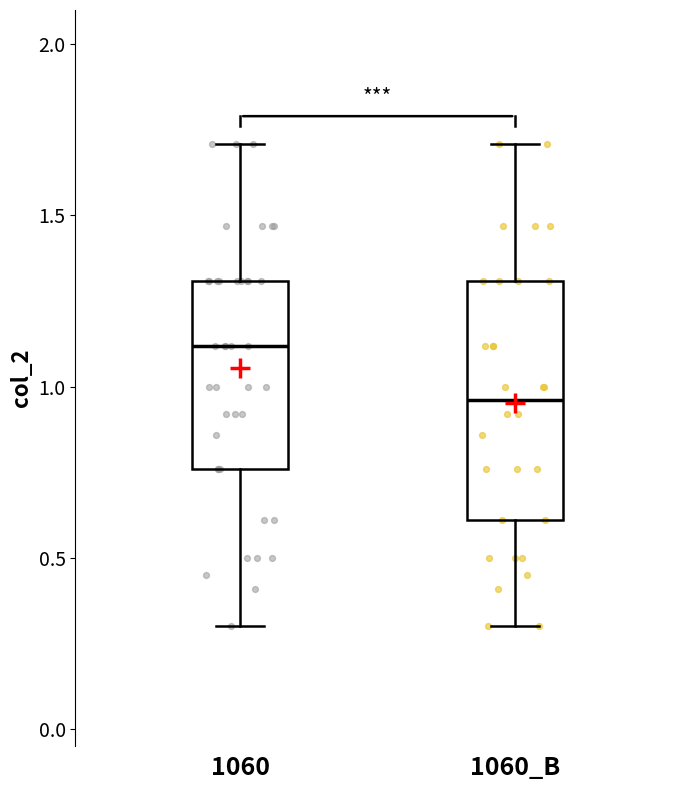

Reading left to right, transcribe this box plot: for each box, give where its median line is, the range the box spans, and where its two whiskers end, as read against the y-axis. The values are not printed on the chart, so give them approximately, as read against the axis.

1060: median 1.10, box 0.75 to 1.30, whiskers 0.30 to 1.70
1060_B: median 0.95, box 0.60 to 1.30, whiskers 0.30 to 1.70